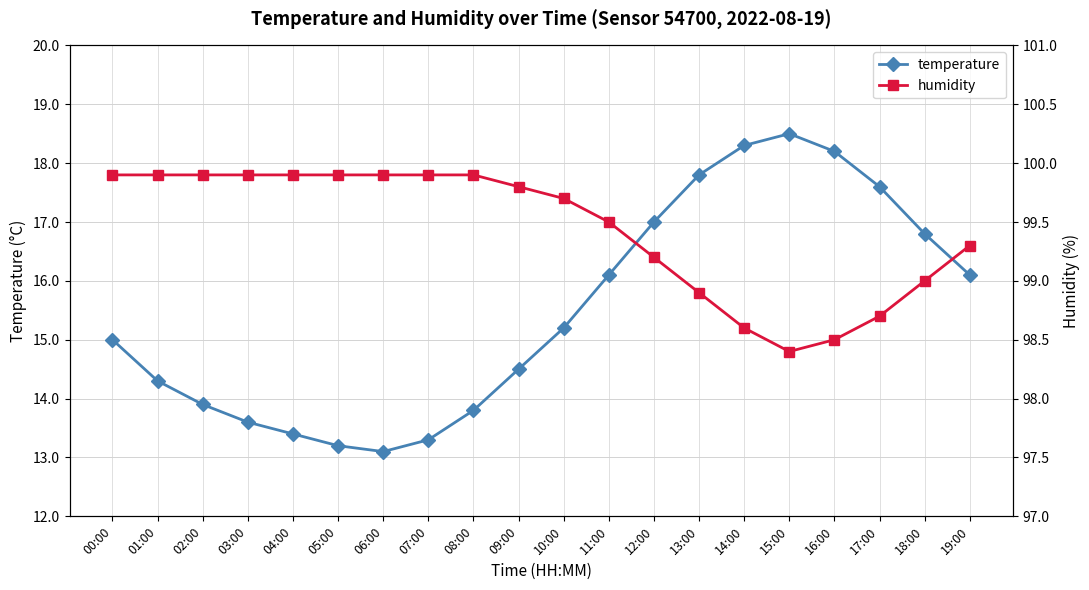

What is the difference between the temperature values at 10:00 and 13:00?

2.6